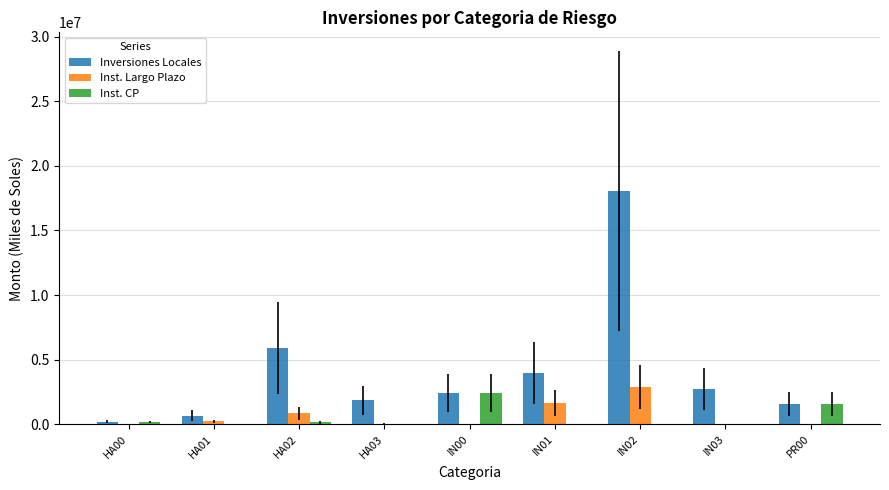

What is the difference between the Inversiones Locales values at HA01 and IN00?

1752159.1